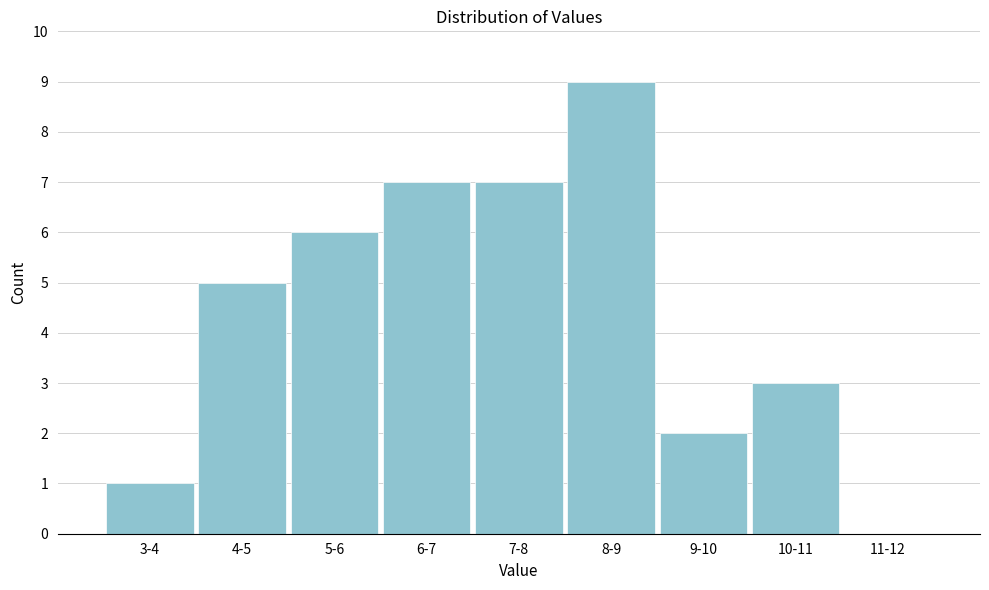

Reading left to right, extract all data points from this chart.

3-4=1	4-5=5	5-6=6	6-7=7	7-8=7	8-9=9	9-10=2	10-11=3	11-12=0